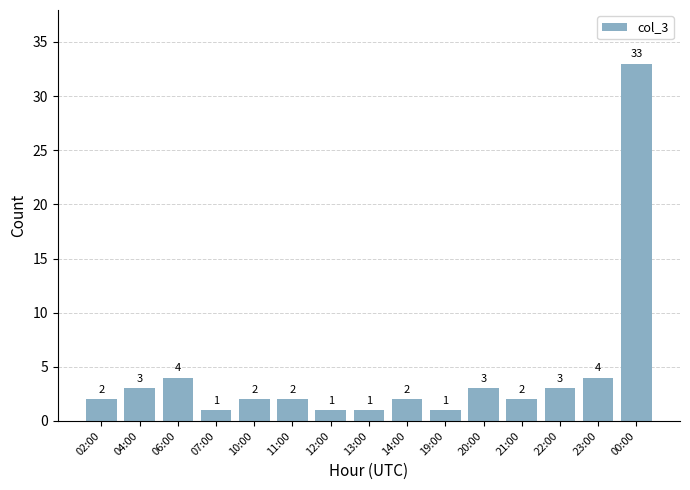

What is the average value?

4